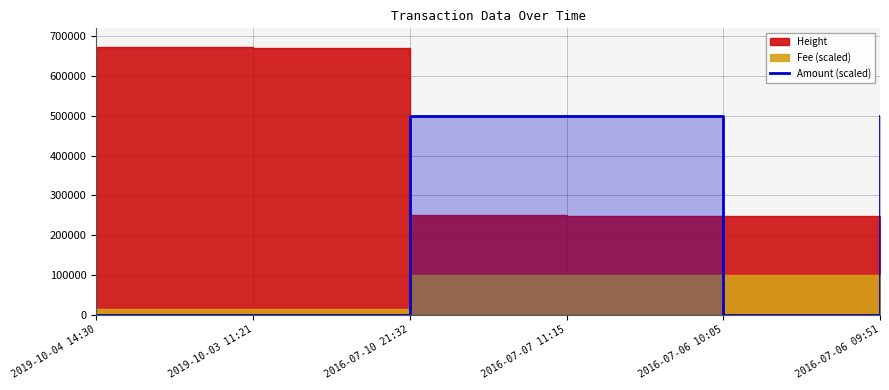

Between 2016-07-10 21:32 and 2016-07-06 10:05, which is larger?

2016-07-10 21:32